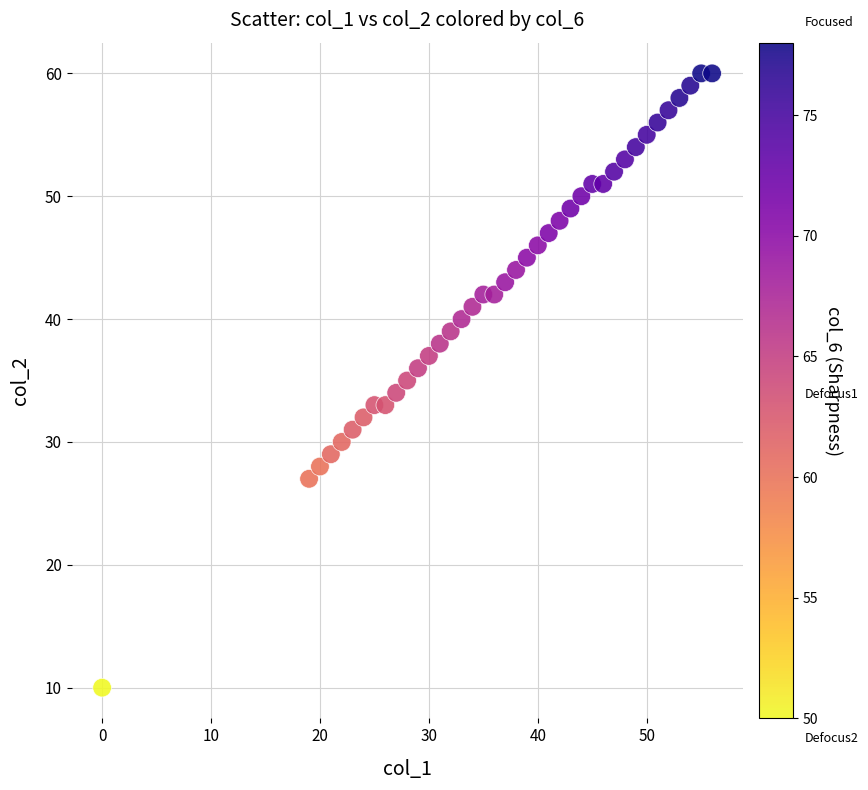

What is the range of X values (max minus min)?

56